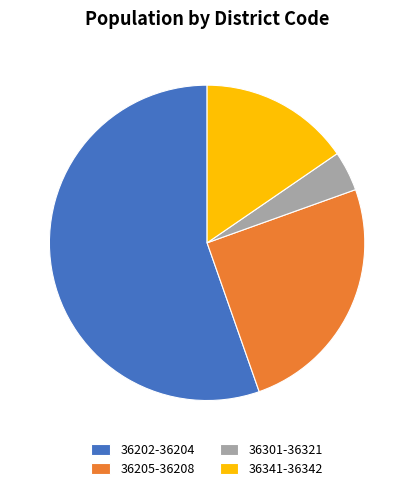

Is it true that 36205-36208 is 25% of the pie?

True